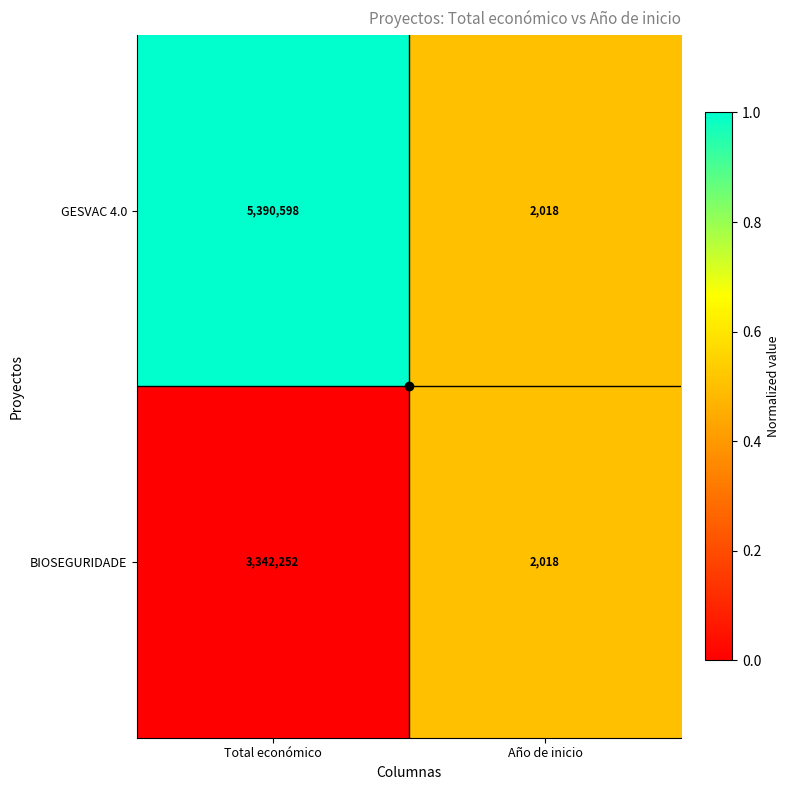

What is the difference between the GESVAC 4.0 values at Año de inicio and Total económico?

5388580